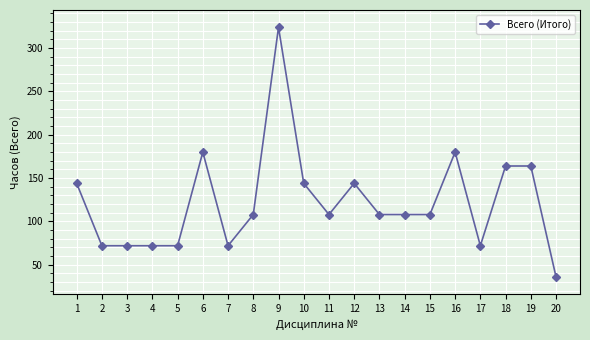

At which category does the chart reach its peak across all series?

9